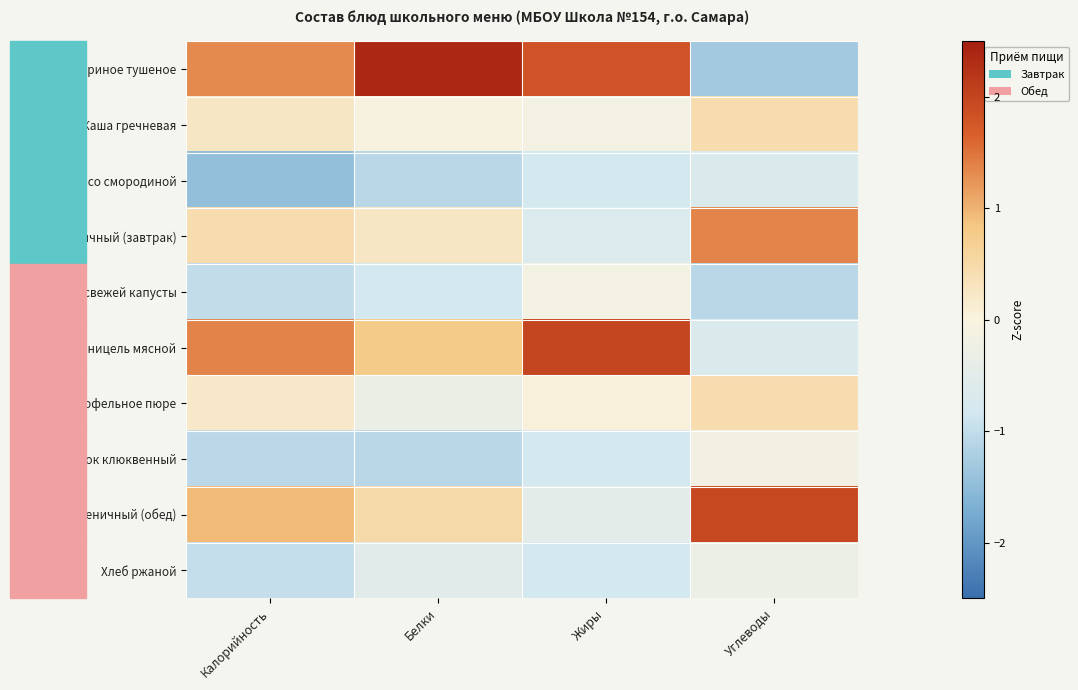

Rank the series at Углеводы from highest to lowest value.

Хлеб пшеничный (обед), Хлеб пшеничный (завтрак), Каша гречневая, Картофельное пюре, Напиток клюквенный, Хлеб ржаной, Чай со смородиной, Шницель мясной, Щи из свежей капусты, Филе куриное тушеное